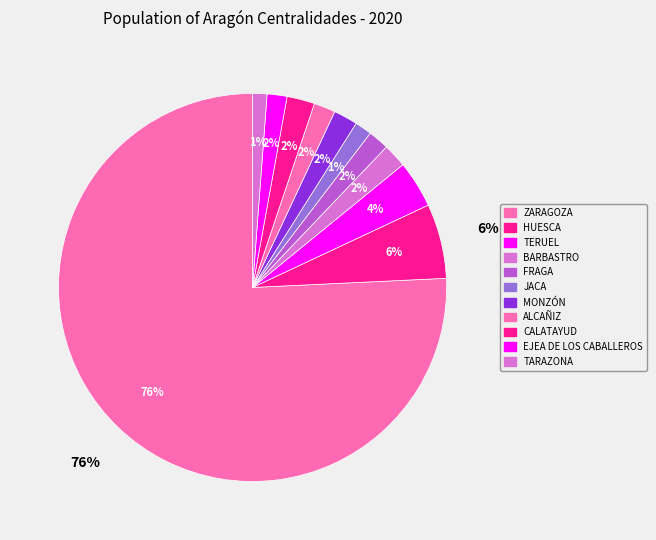

To the nearest percent, what portion does BARBASTRO represent?

2%